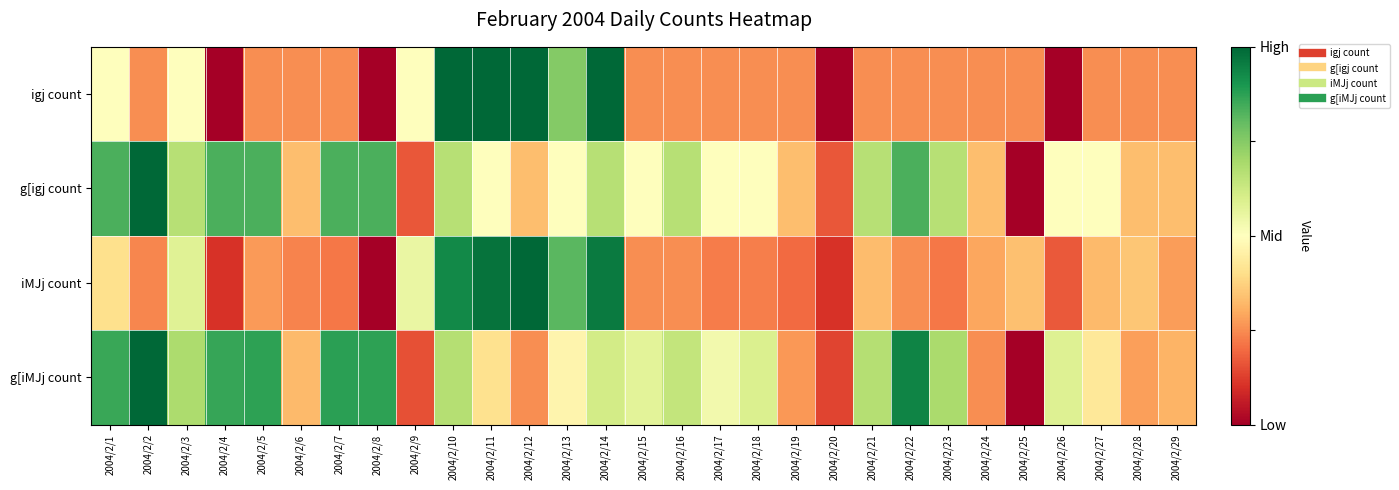

List the series in order of their peak value, lowest first.

igj count, g[igj count, iMJj count, g[iMJj count